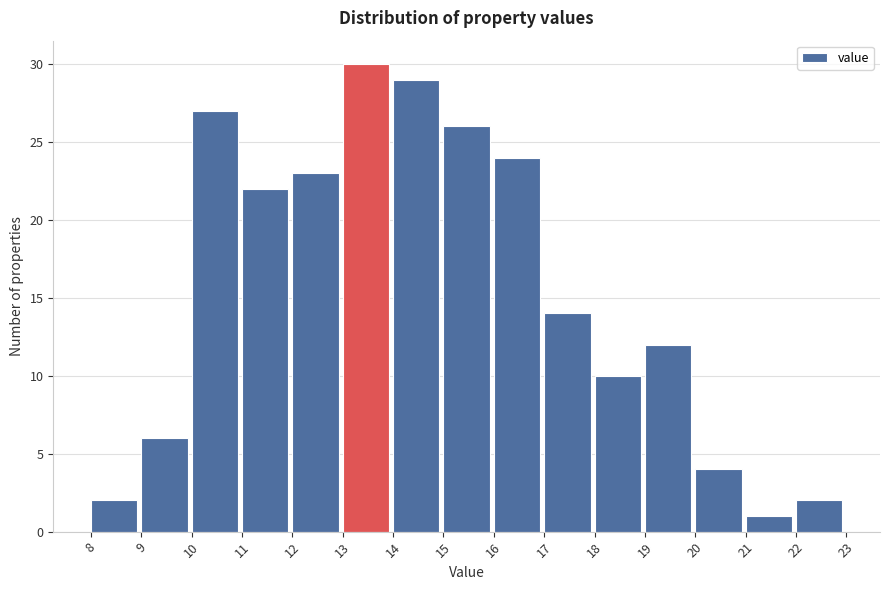

Reading left to right, transcribe all the data shown in this chart.

2	6	27	22	23	30	29	26	24	14	10	12	4	1	2